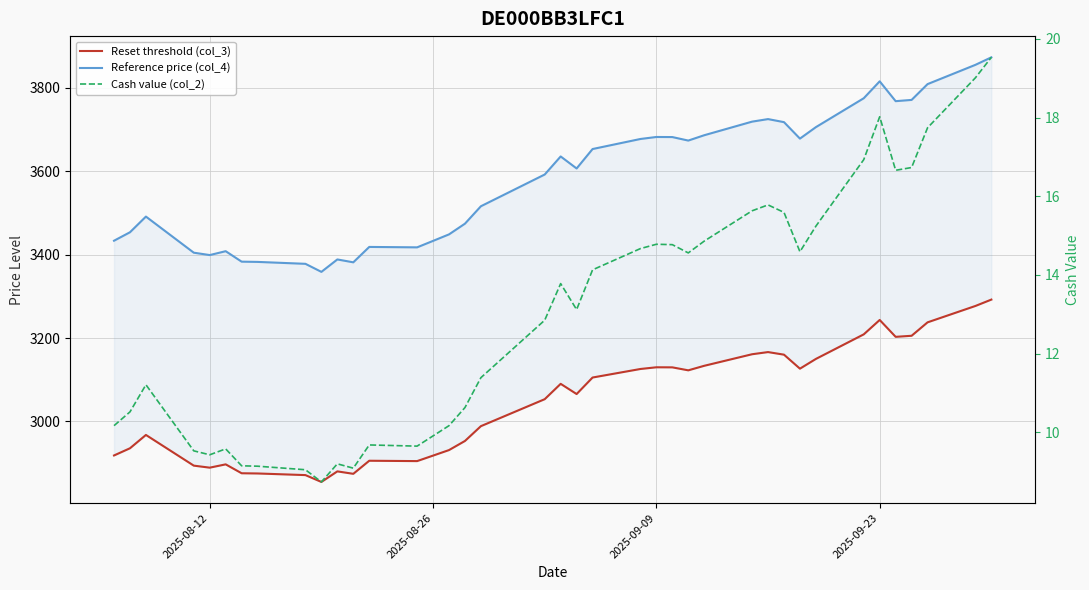

Which series has the largest range (max minus min)?

Reference price (col_4)